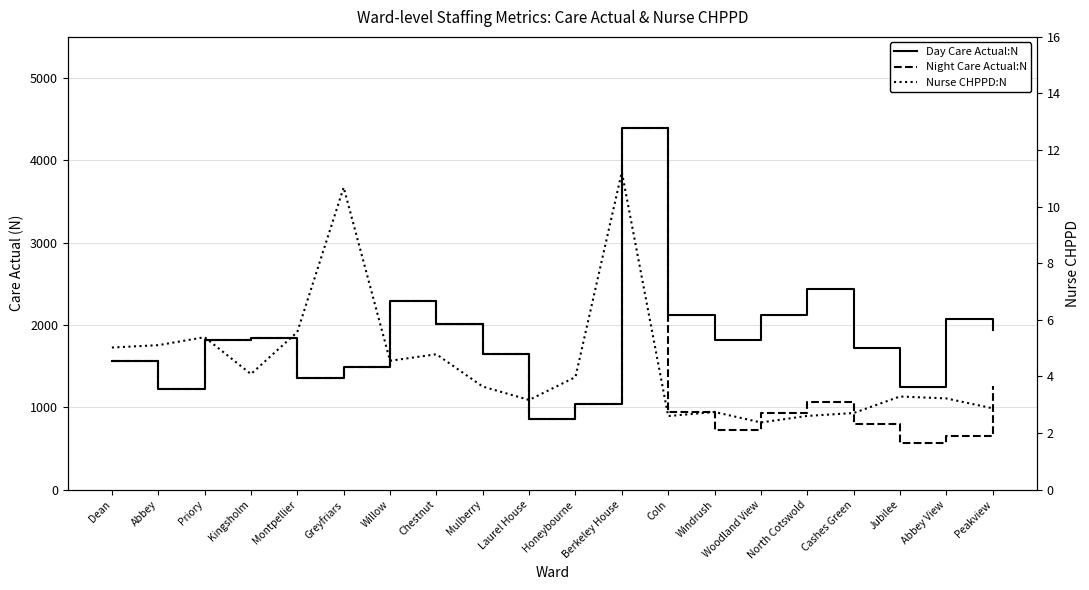

What is the highest value of the Day Care Actual:N series?

4387.5